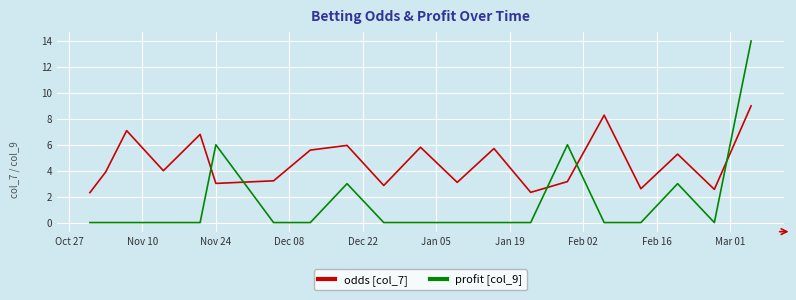

List the series in order of their peak value, lowest first.

odds [col_7], profit [col_9]